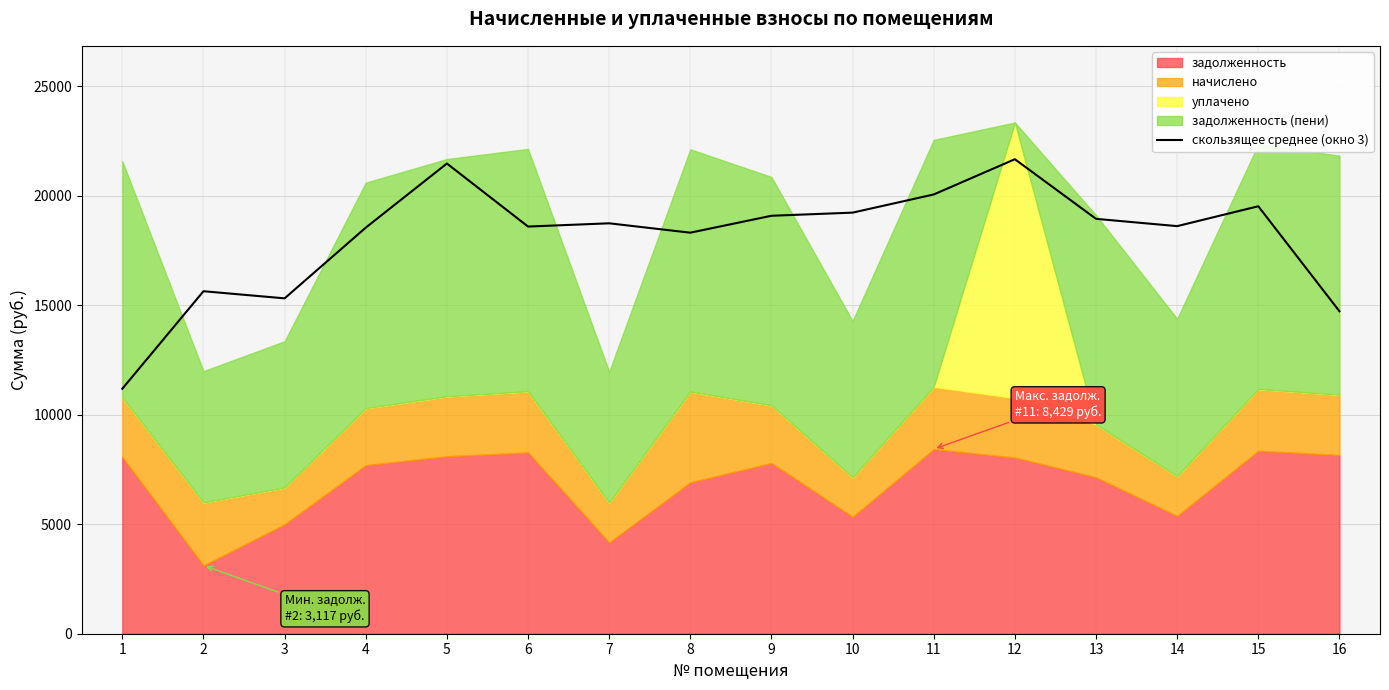

Reading left to right, list all the values displayed in this chart.

11186.4	15637.6	15312.3	18541.0	21468.5	18590.3	18738.5	18310.5	19082.9	19225.8	20055.2	21664.5	18942.4	18609.4	19516.8	14723.2